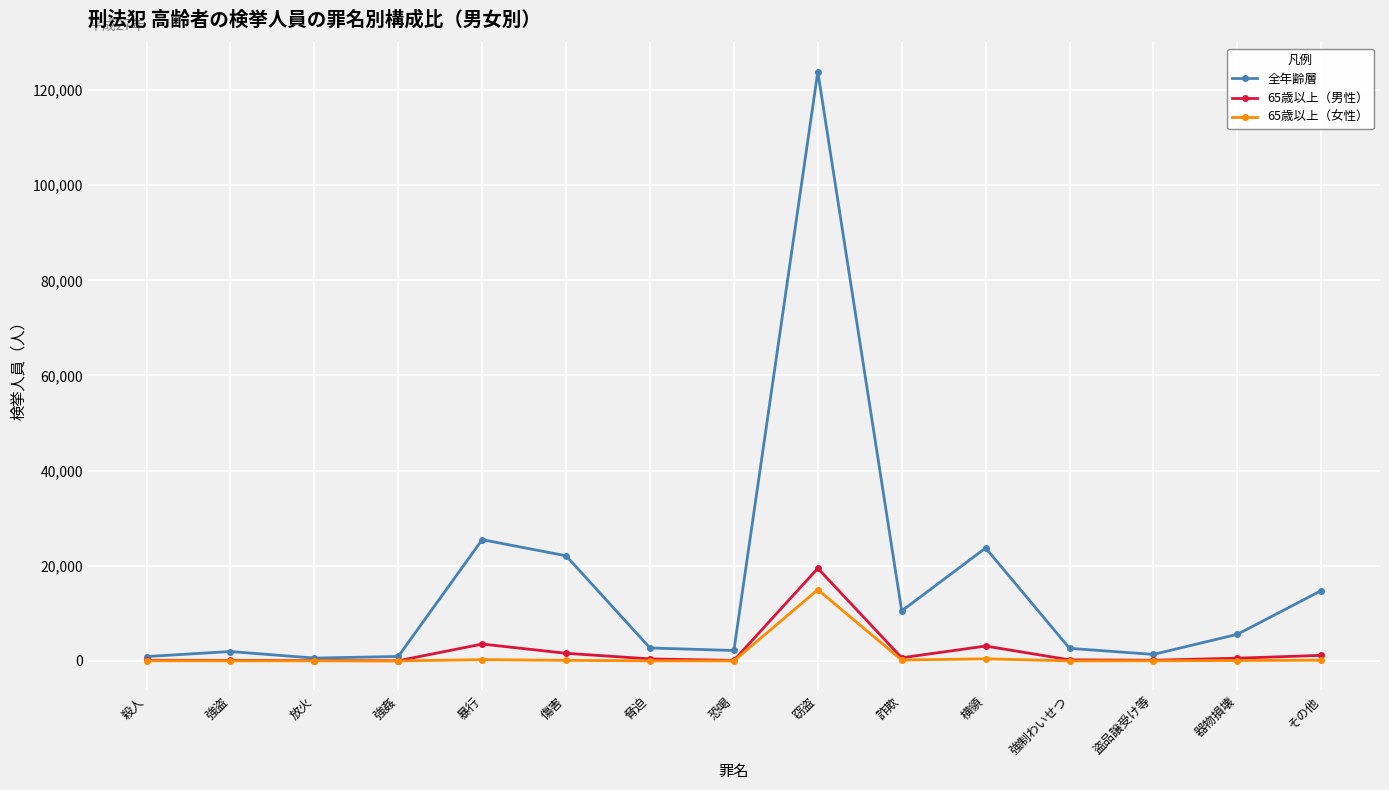

The value of 65歳以上（女性） at 強姦 is 0. True or false?

True